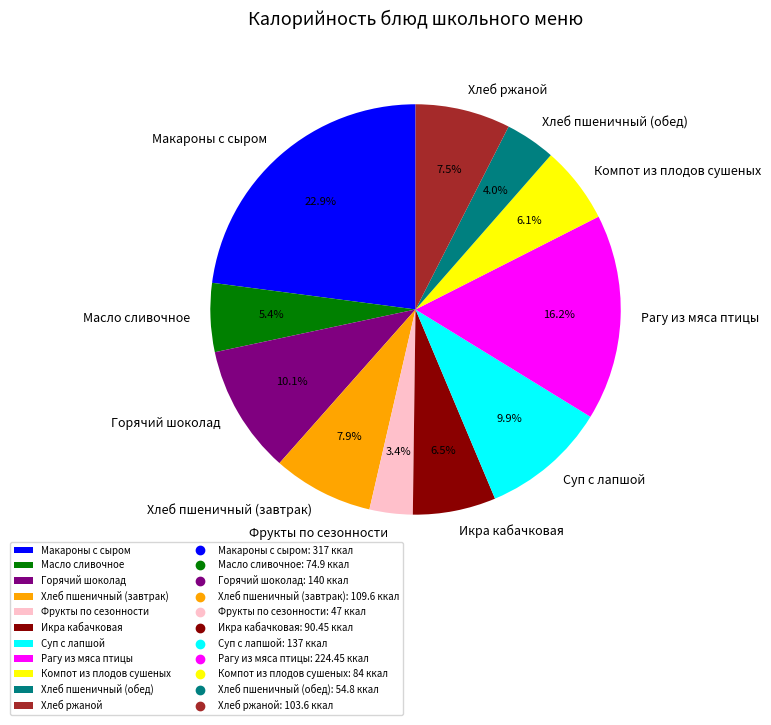

Approximately how many times larger is the value at Масло сливочное compared to Суп с лапшой?

0.5